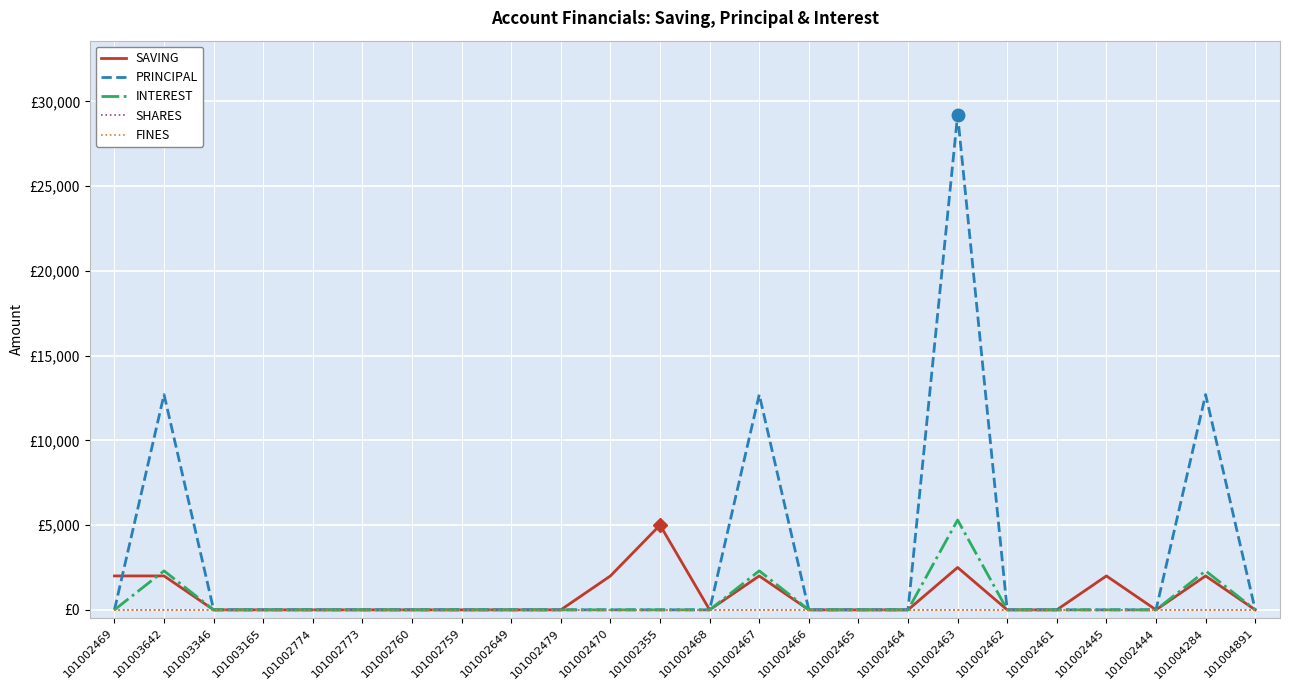

Does the chart display data point markers on the line(s)?

No